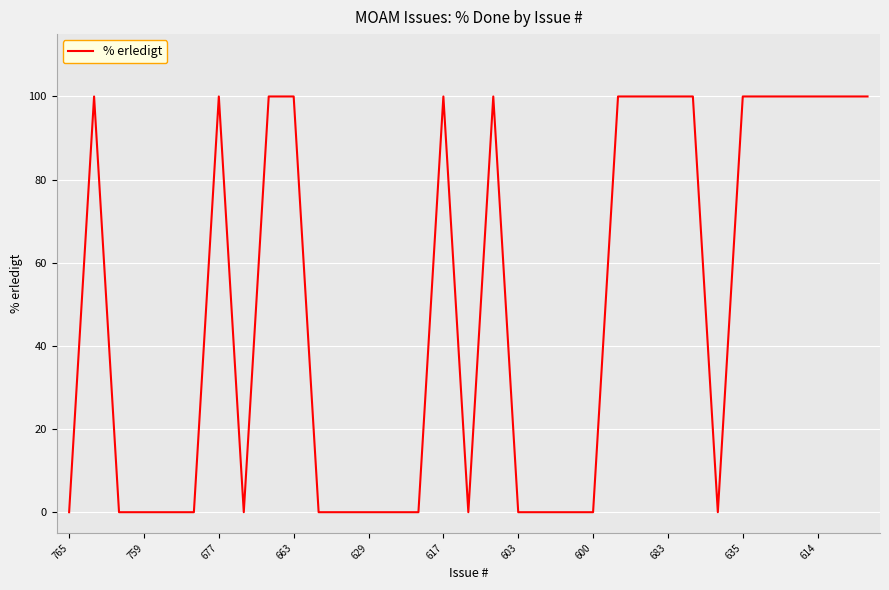

What is the average value?

48